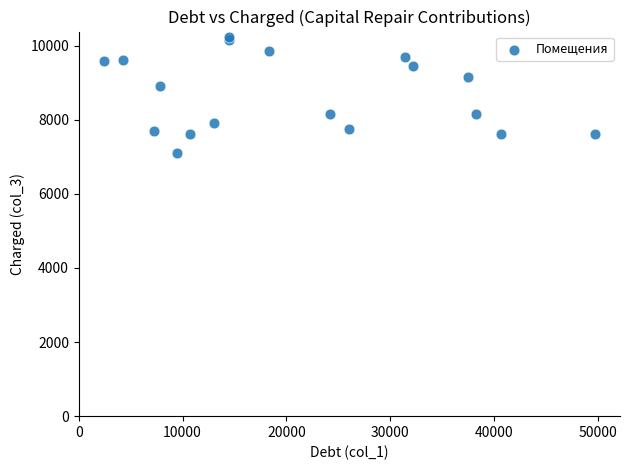

What Y value in the scatter plot is closest to 8668?

8903.3